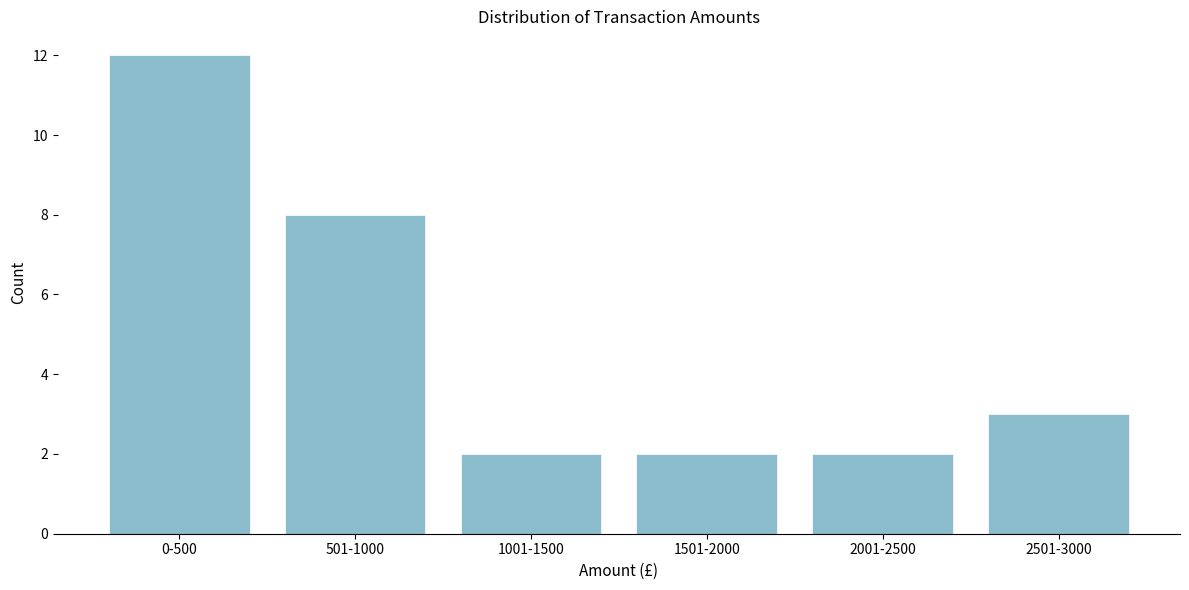

Reading right to left, extract all data points from this chart.

3	2	2	2	8	12